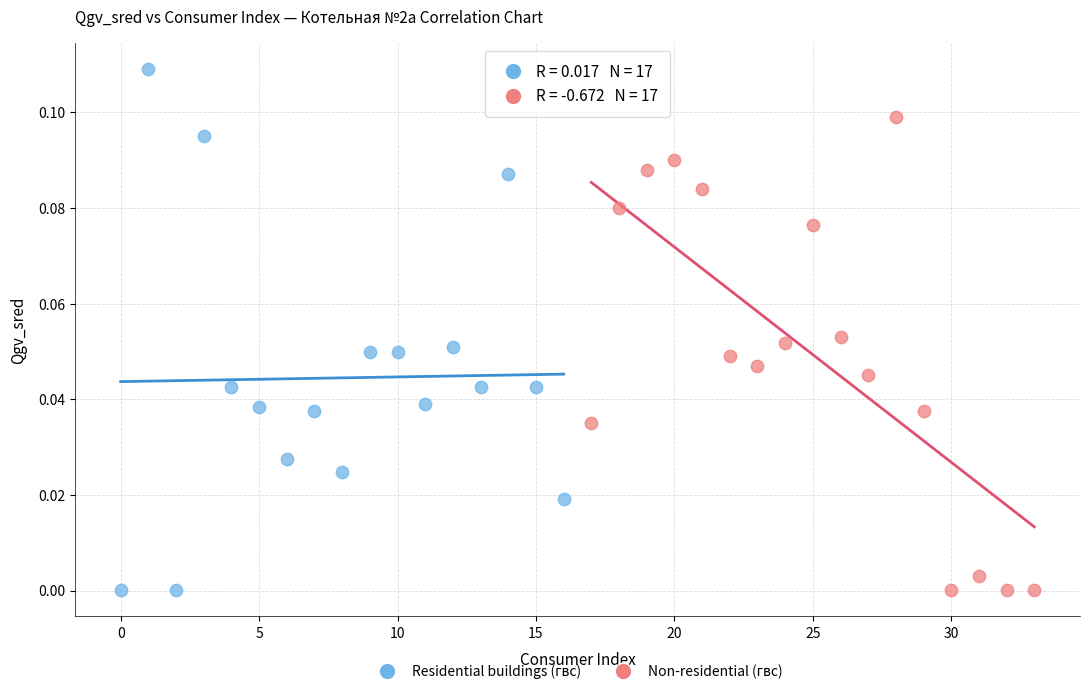

Which series contains the highest Y value?

Residential buildings (гвс)